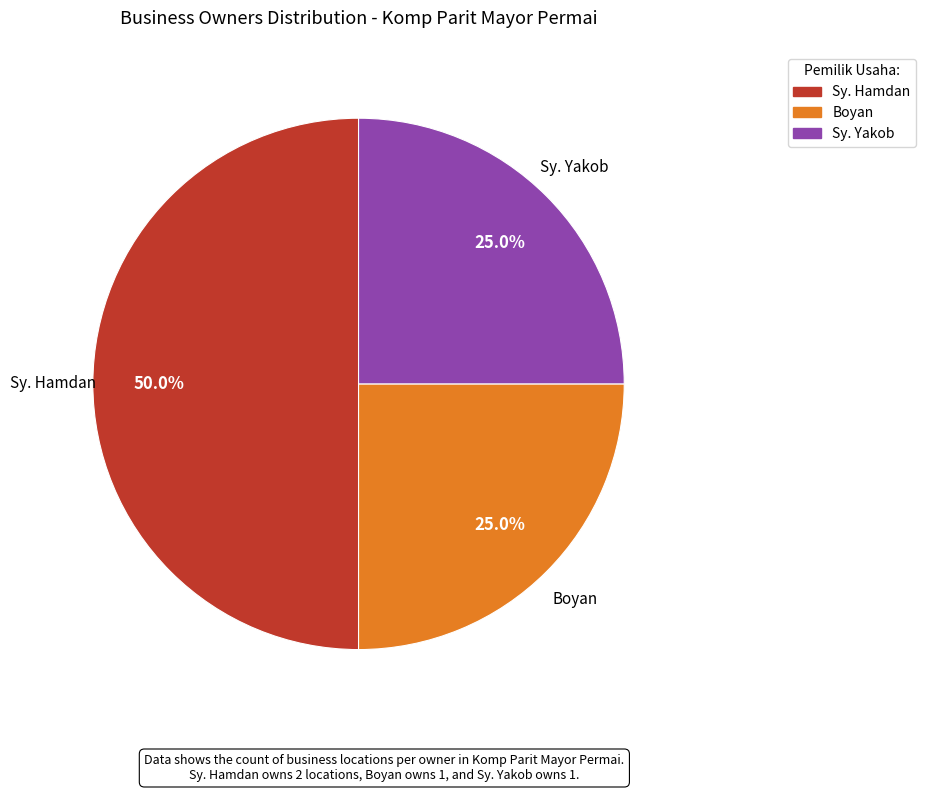

What is the largest slice in the pie chart?

Sy. Hamdan